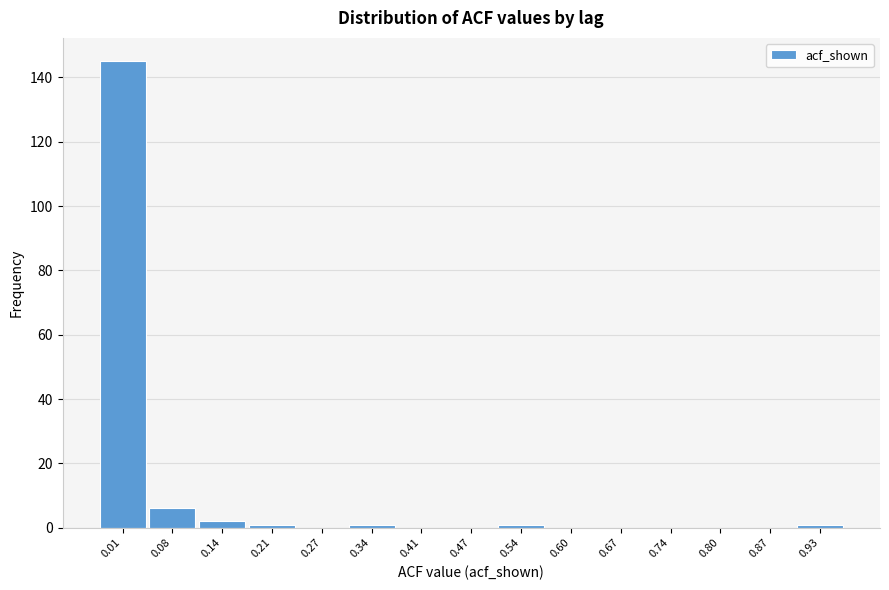

Reading left to right, list all the values displayed in this chart.

0.01=145	0.08=6	0.14=2	0.21=1	0.27=0	0.34=1	0.41=0	0.47=0	0.54=1	0.60=0	0.67=0	0.74=0	0.80=0	0.87=0	0.93=1